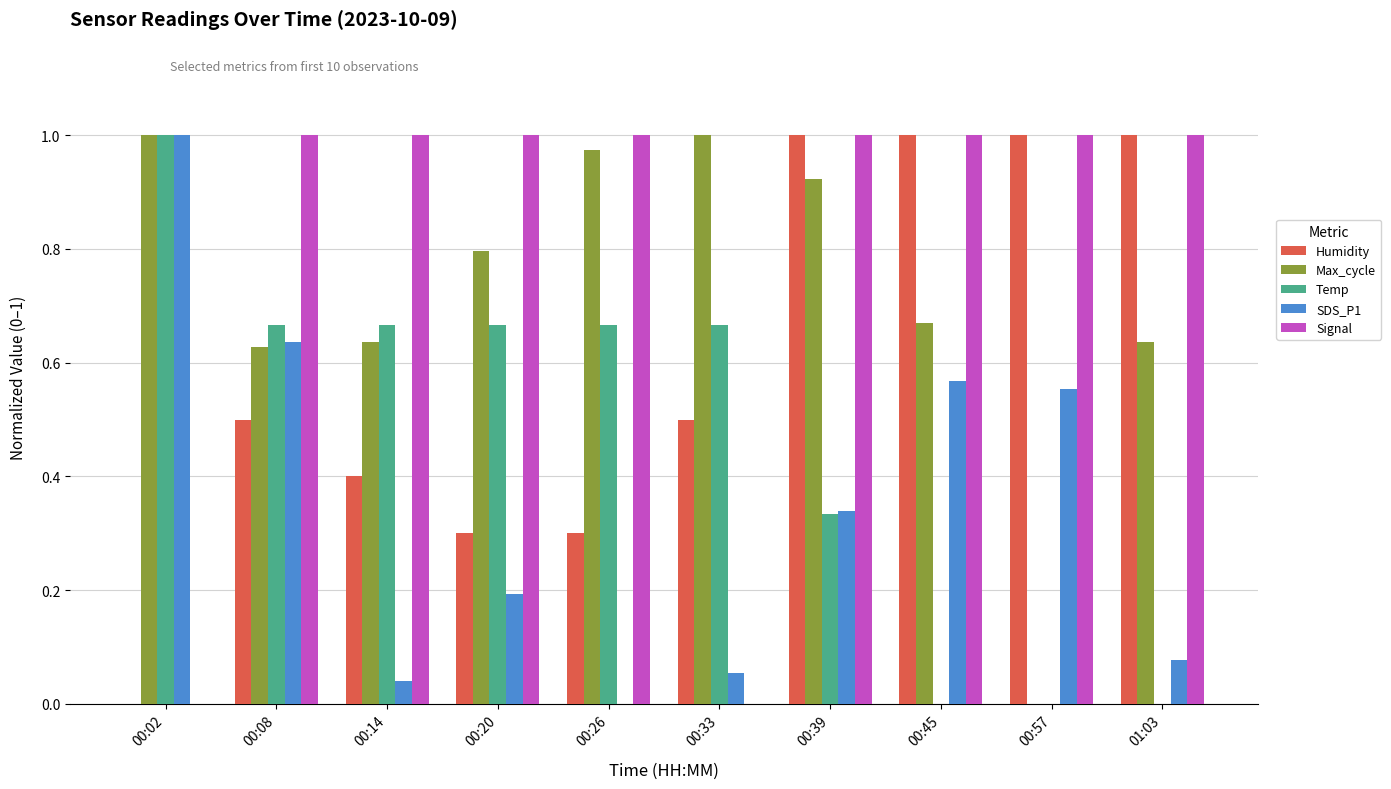

Which series has the largest total across all categories?

Signal